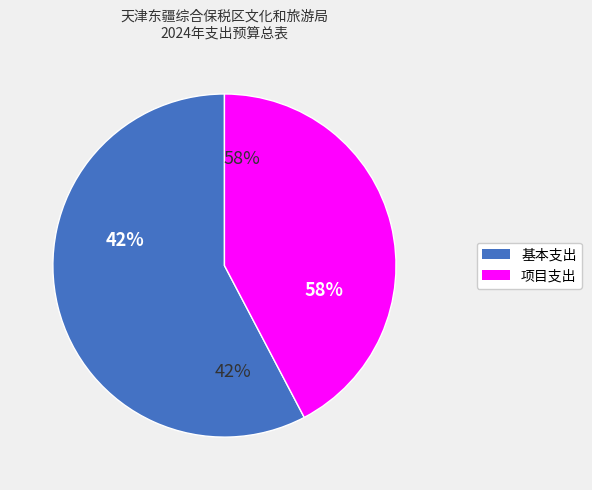

What is the total percentage of 基本支出 and 项目支出?

100.0%